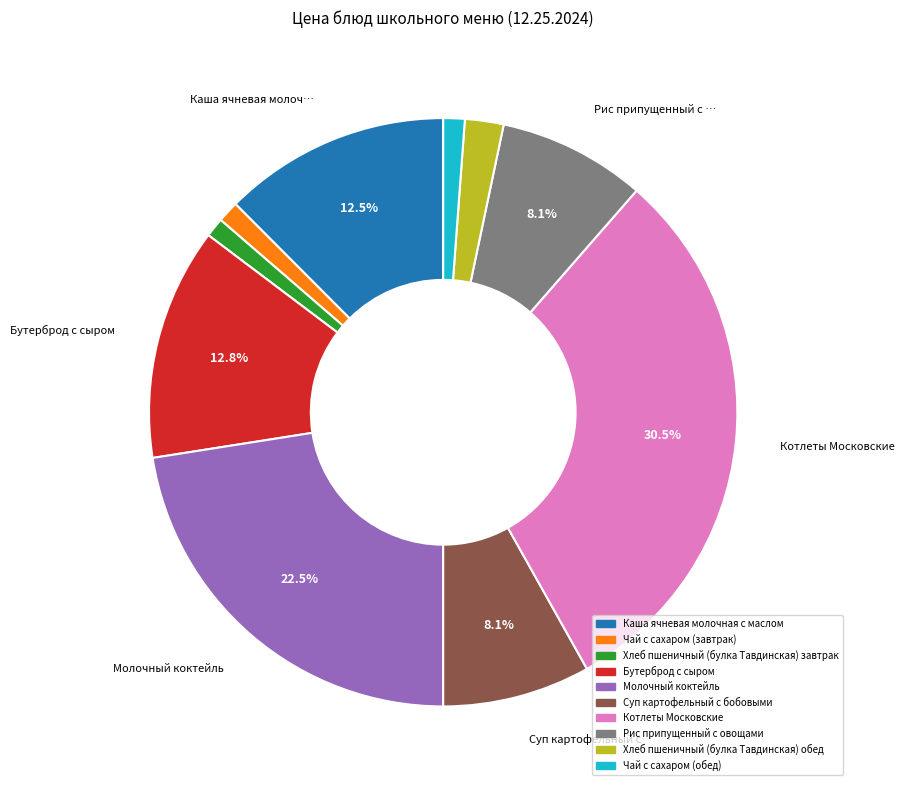

How many slices are in this pie chart?

10